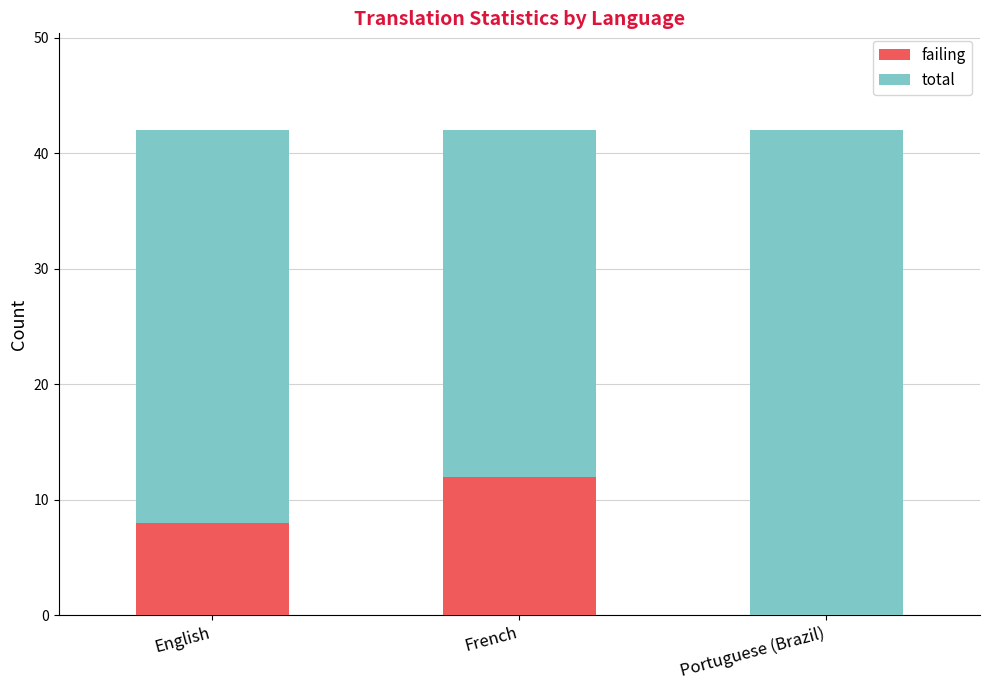

What is the sum of all failing values?

20